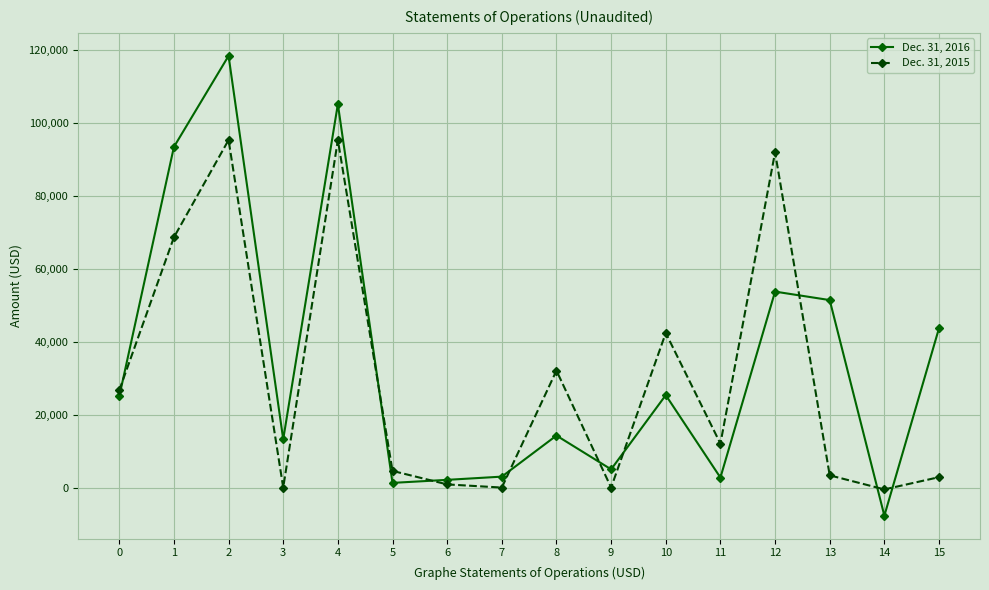

What is the difference between the highest and lowest values at 3?

13250